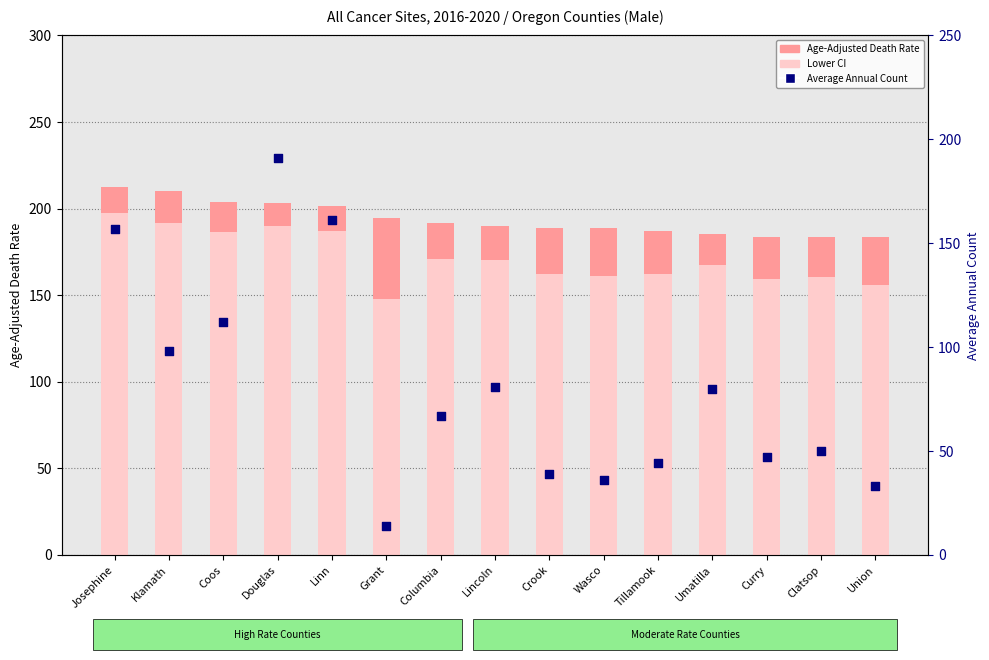

Which series has the widest spread of Y values?

Average Annual Count